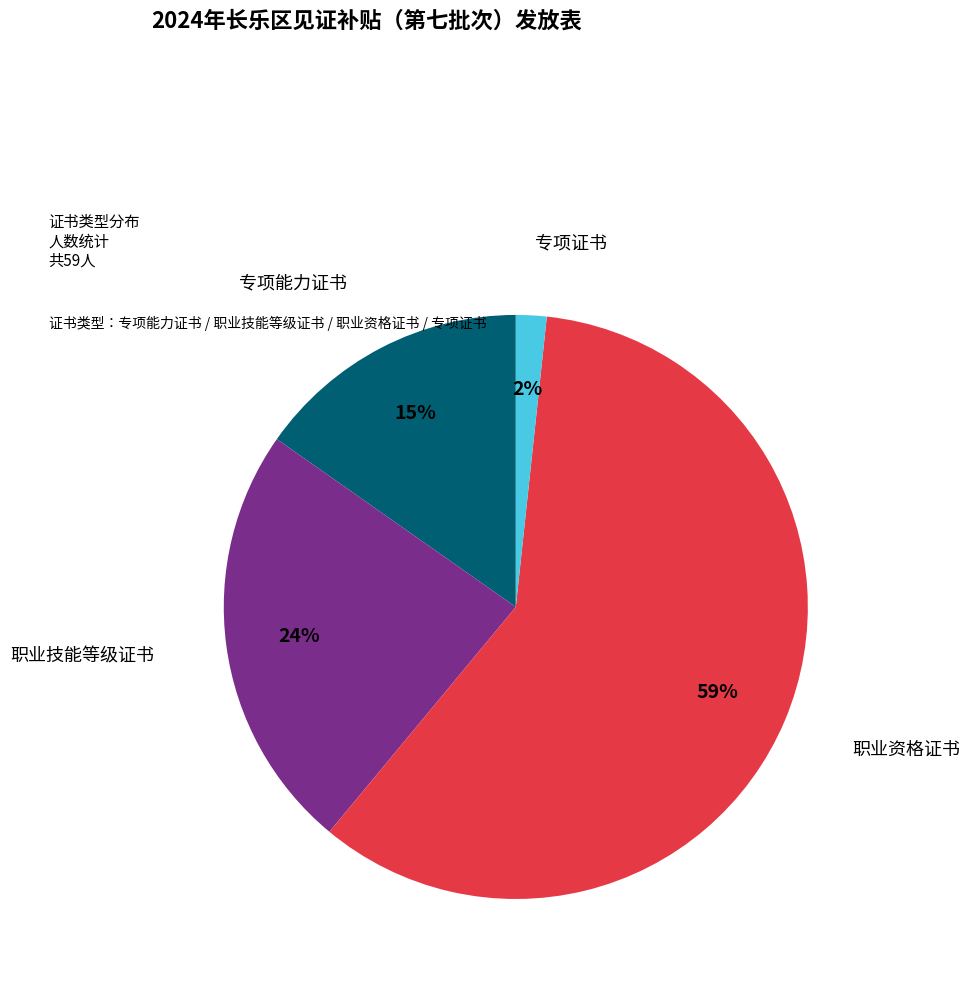

To the nearest percent, what is the average slice percentage?

25%